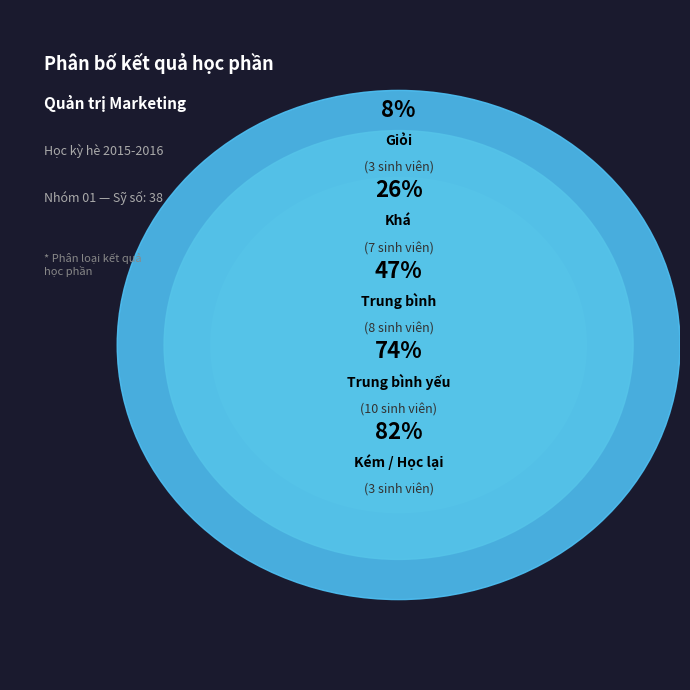

What is the change in value from Khá to Trung bình yếu?

+3